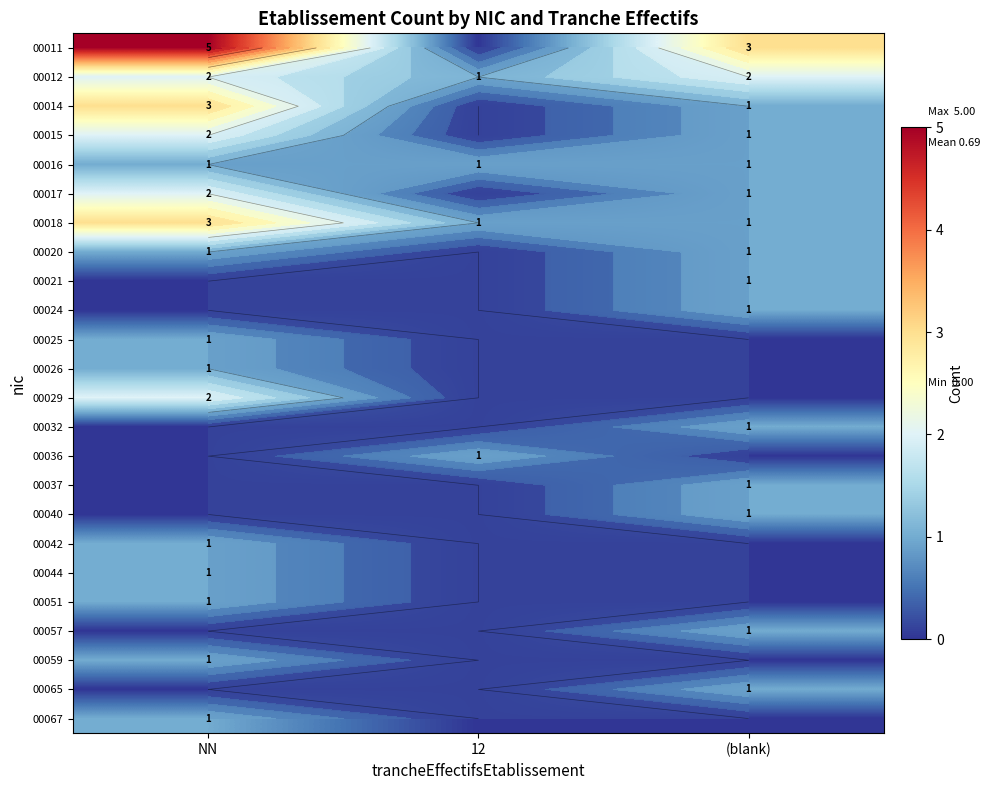

Between NN and (blank), which series saw the biggest shift?

00011